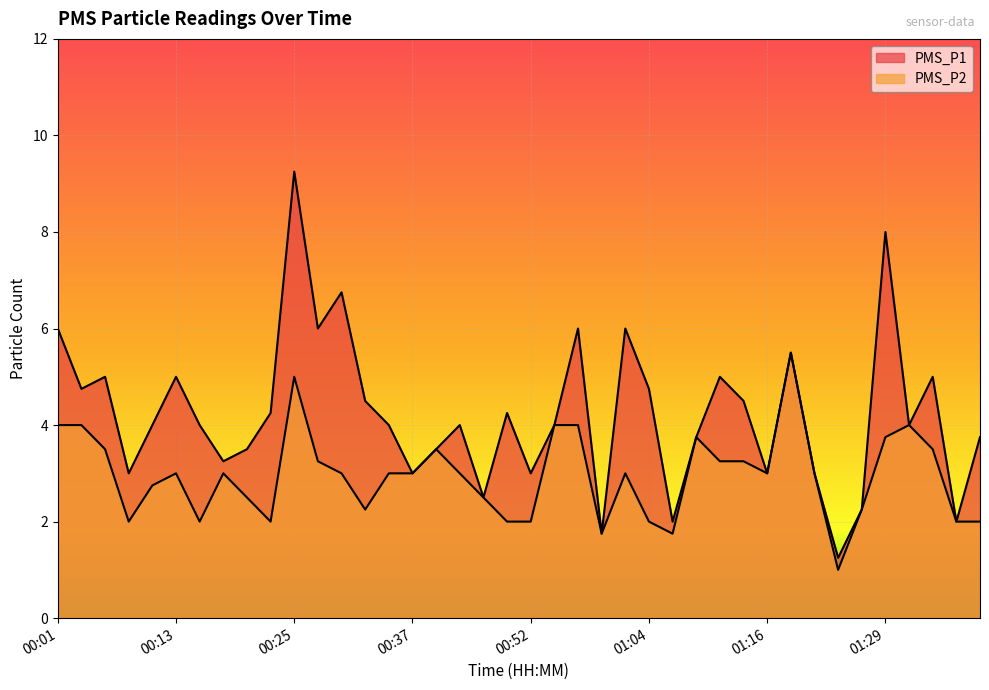

What is the spread (max minus min) of values at 00:33?

2.2